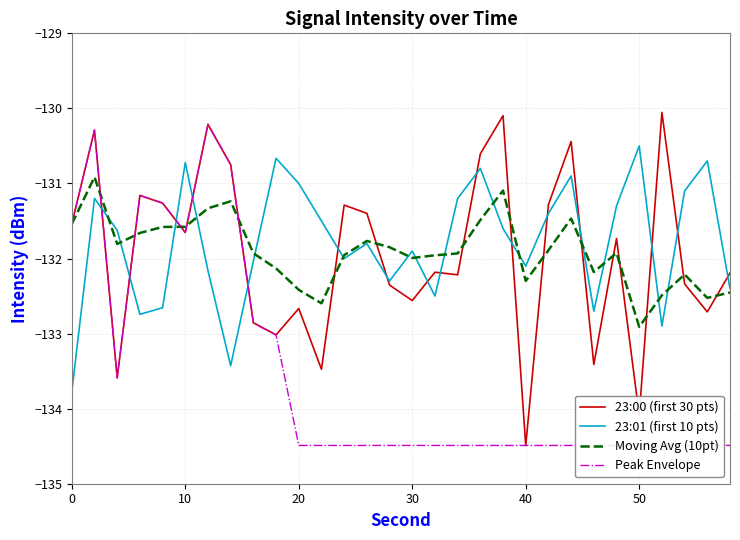

What is the lowest value of the 23:00 (first 30 pts) series?

-134.5